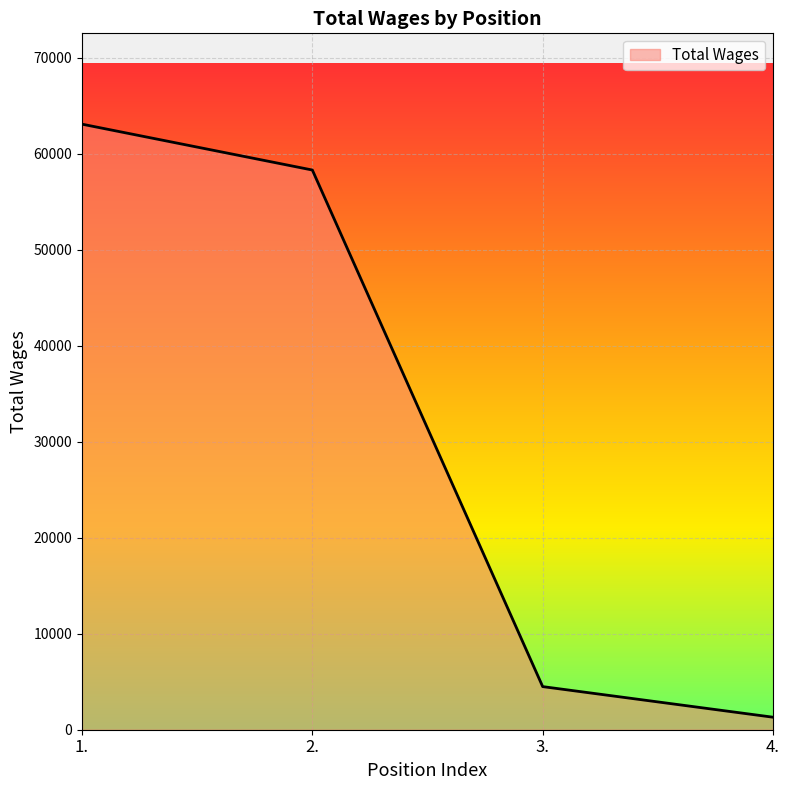

Where is the data nearest to the value 32203?

2.